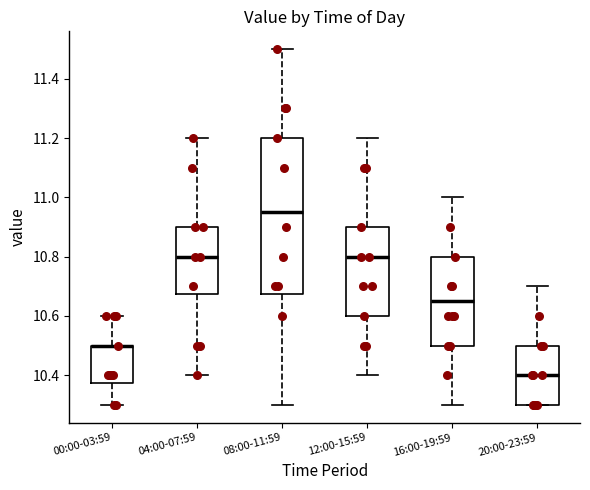

Where does the lower whisker of the box for 04:00-07:59 end on the y-axis? The values are not printed on the chart, so give them approximately, as read against the axis.

10.40